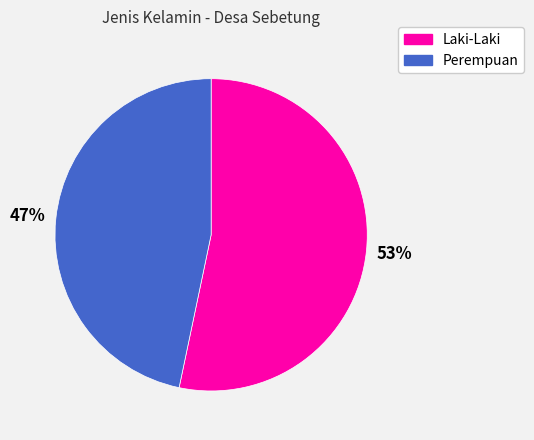

Count the number of slices in the pie.

2